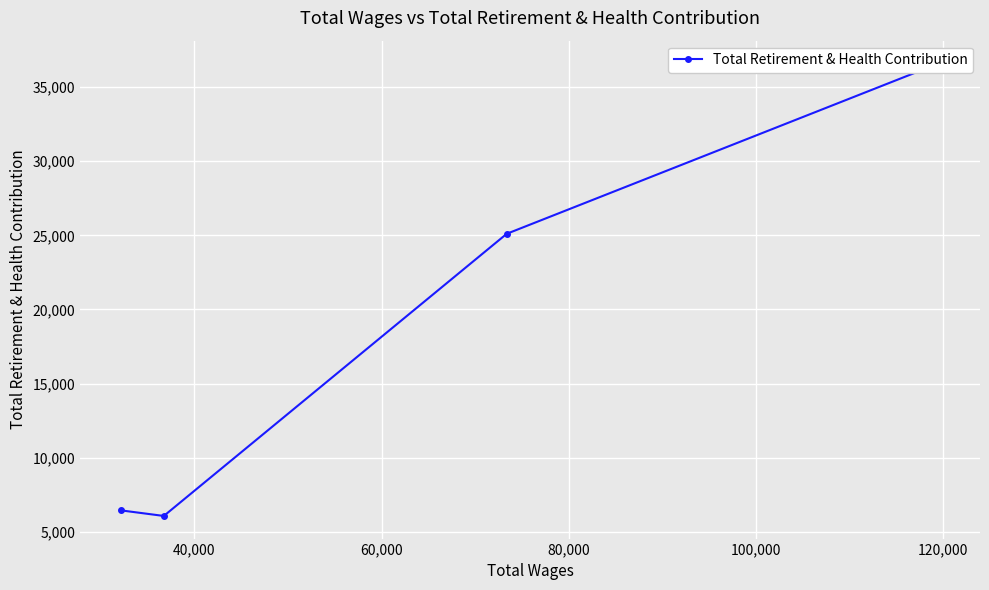

How many interior local valleys (lower than both neighbors) does the data have?

1